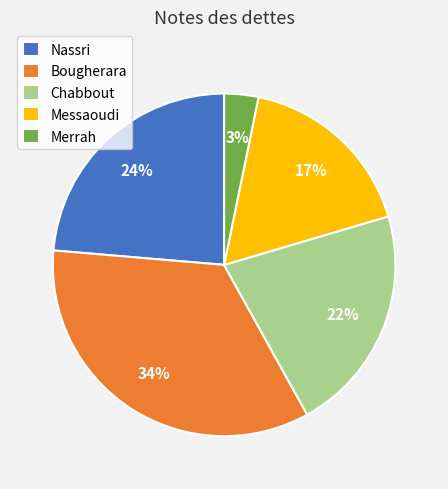

To the nearest percent, what is the average slice percentage?

20%